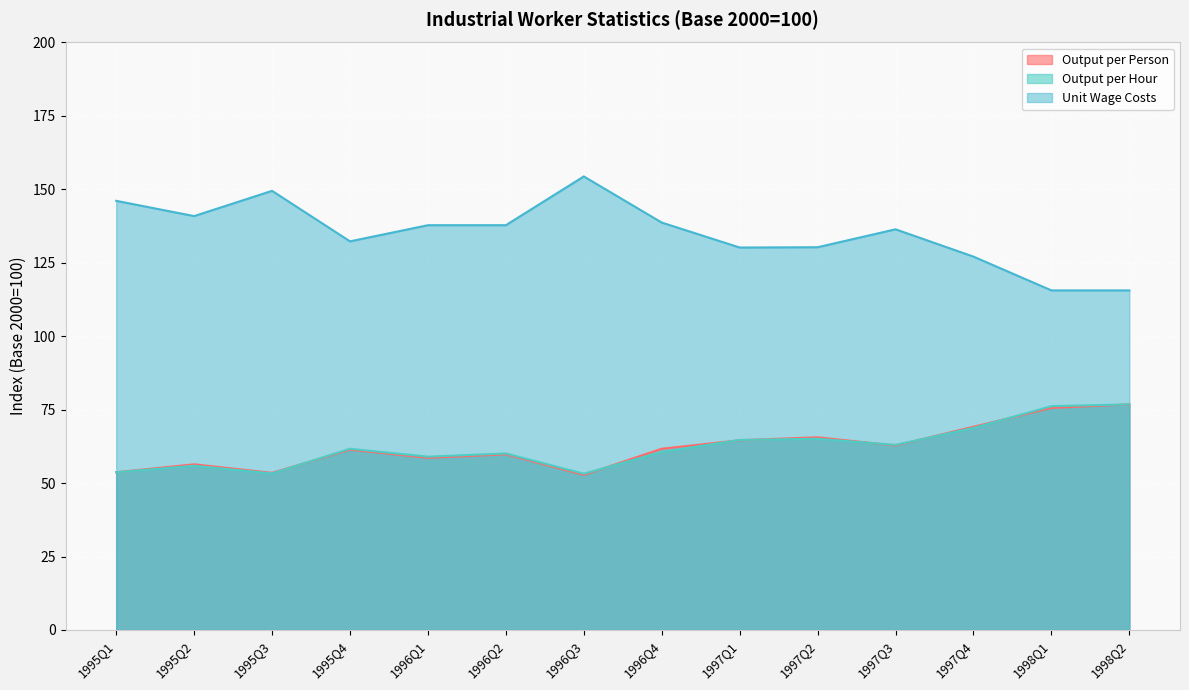

True or false: Unit Wage Costs has a value of 218.5 at 1996Q3.

False